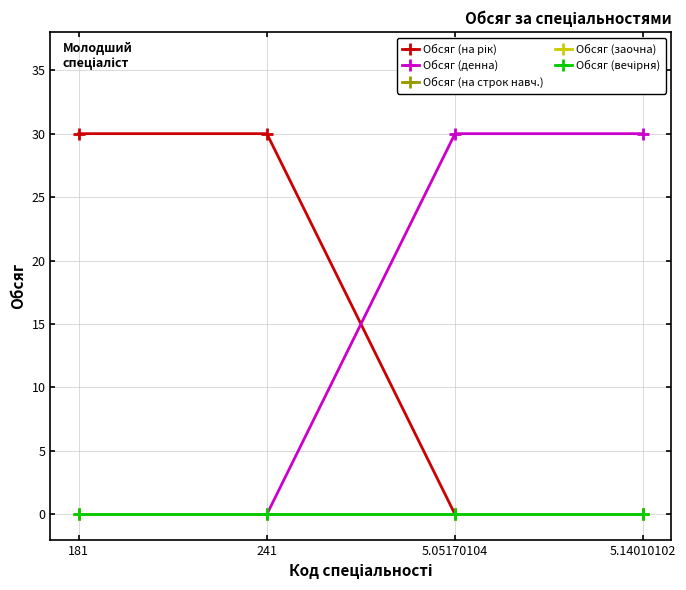

Is this an area chart (filled region under the line)?

No